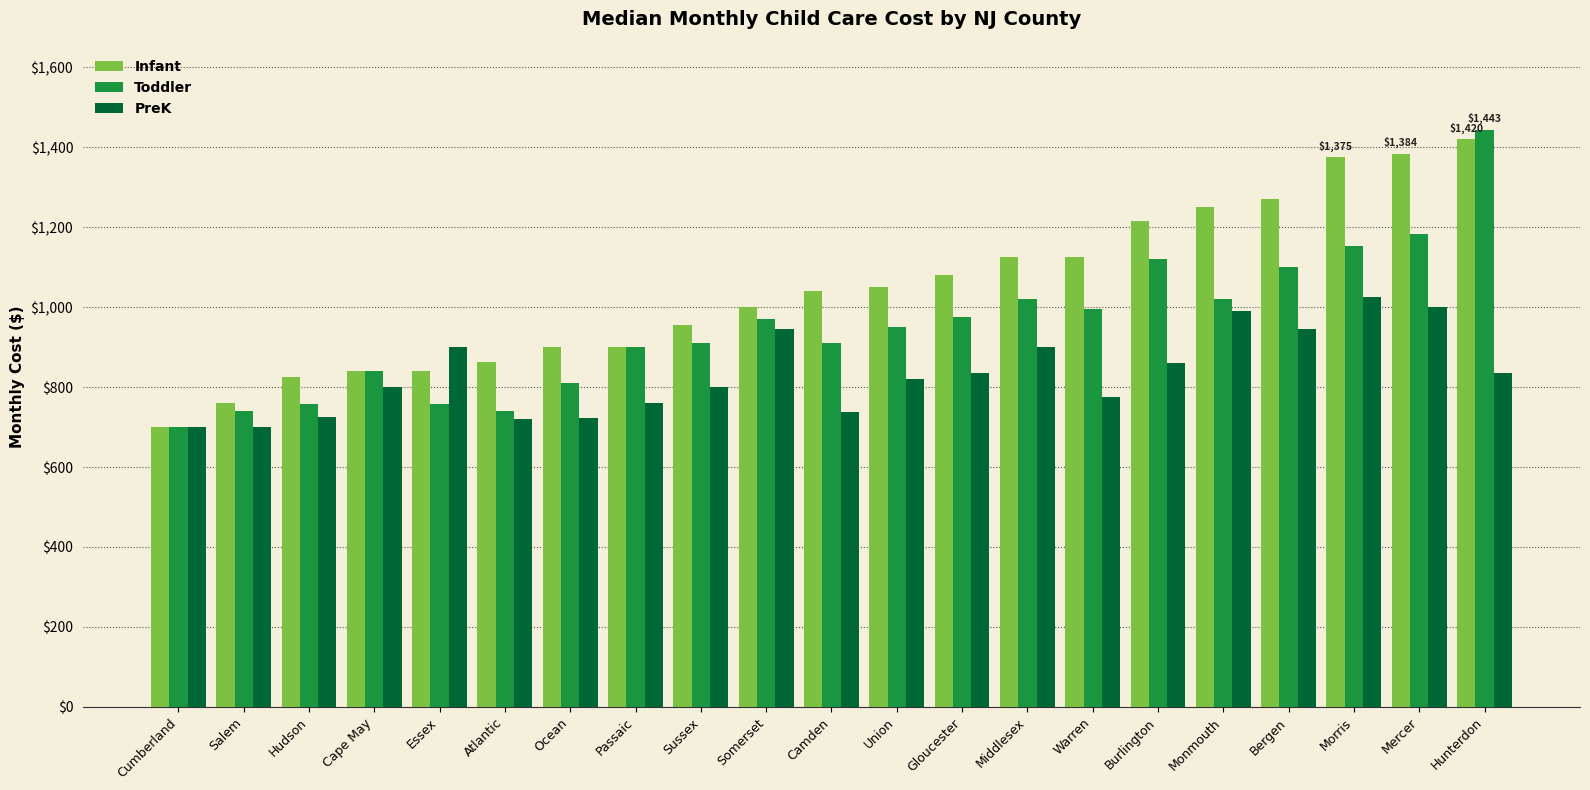

What is the sum of the Toddler values at Gloucester and Warren?

1971.0